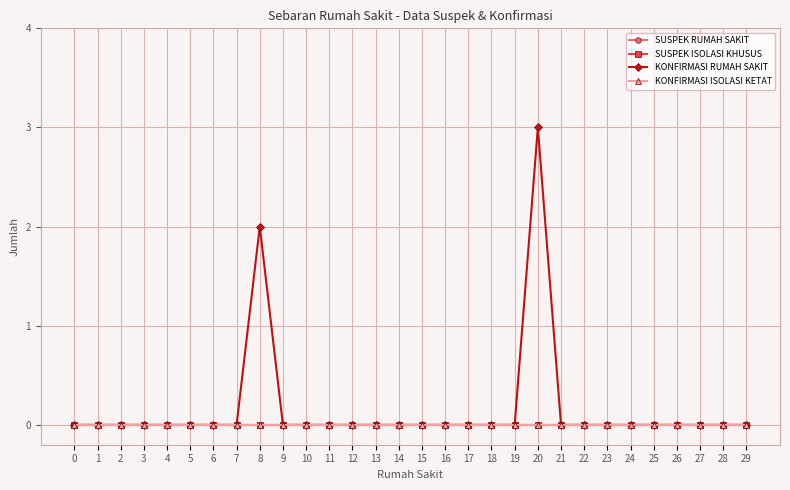

True or false: SUSPEK RUMAH SAKIT and KONFIRMASI ISOLASI KETAT cross at least once.

False